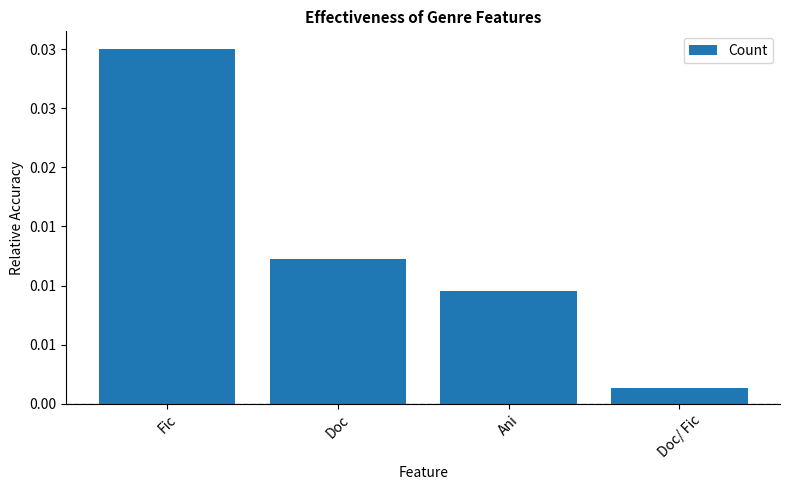

At which label is the value closest to 0?

Doc/ Fic